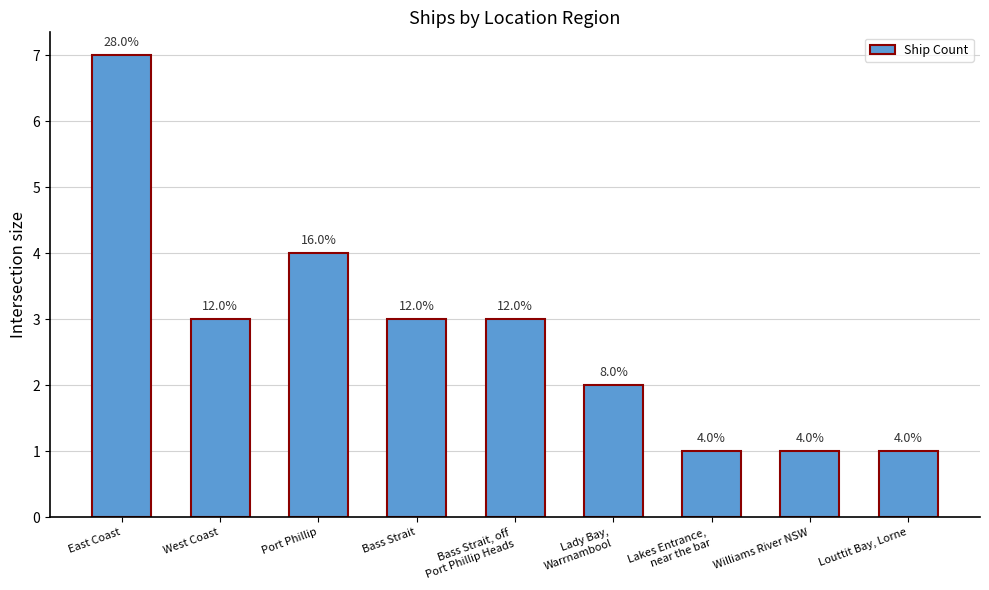

Does the chart contain any negative values?

No